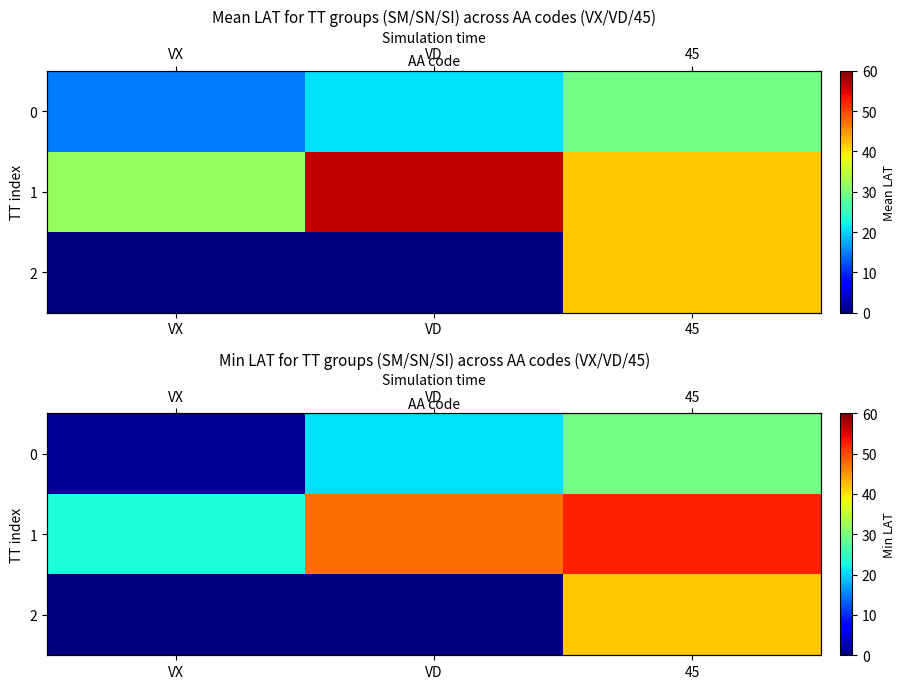

At how many categories does at least one series exceed 8?

3